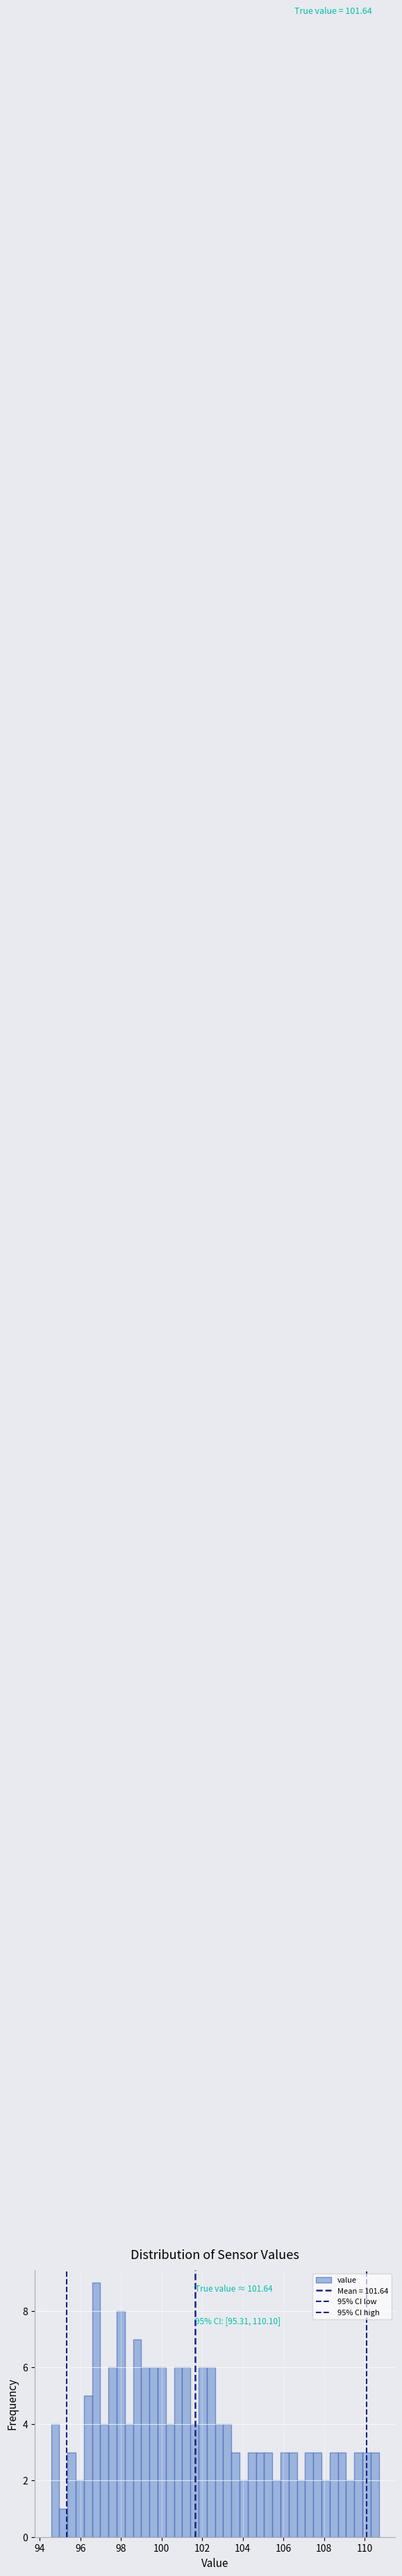

Read against the x-axis, roughly where is the centre of the tallest bar?

96.8